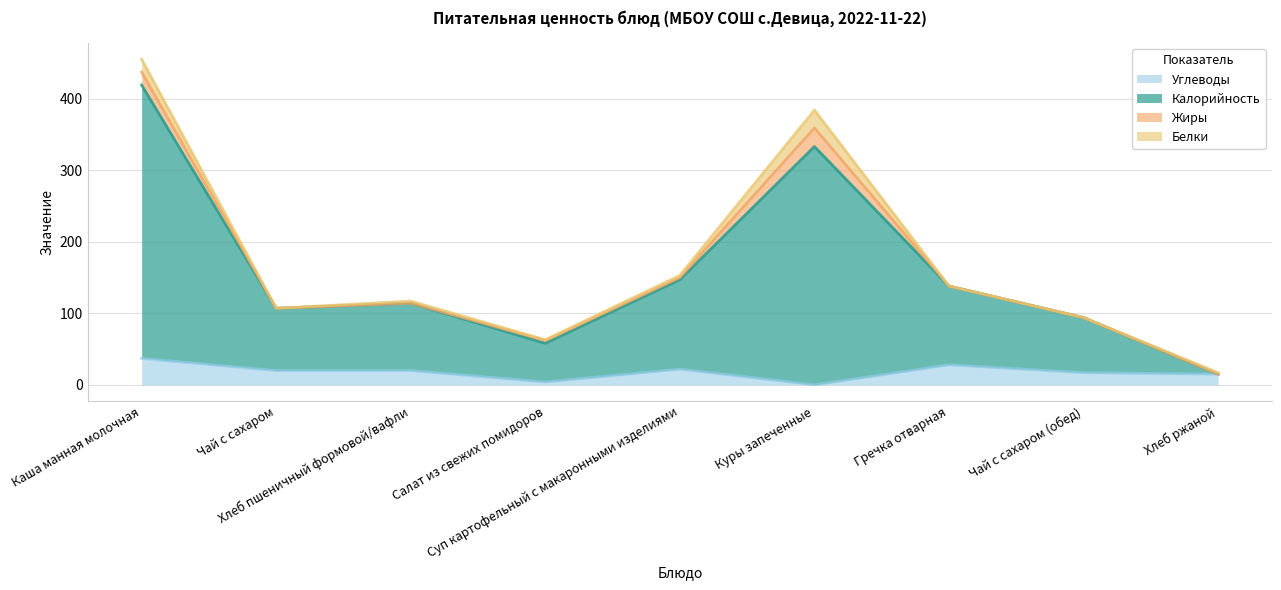

Between Чай с сахаром (обед) and Салат из свежих помидоров, which is larger?

Чай с сахаром (обед)